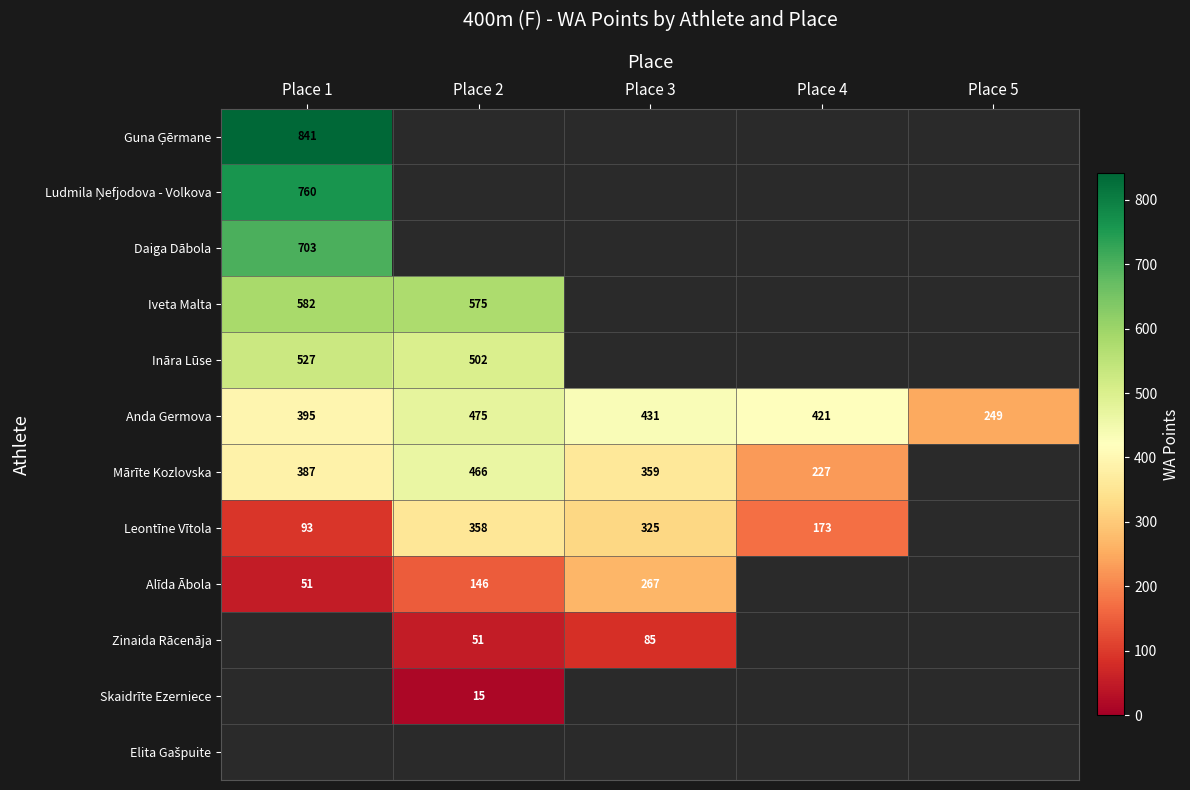

The value of Mārīte Kozlovska at Place 3 is 201. True or false?

False